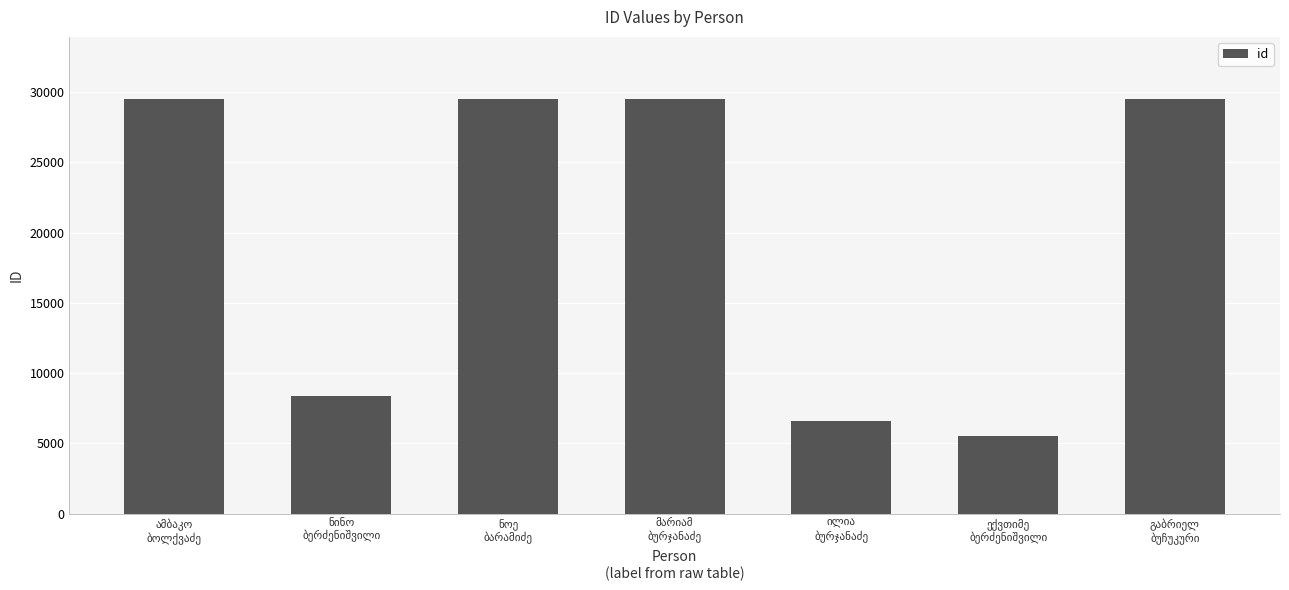

What is the average value?

19773